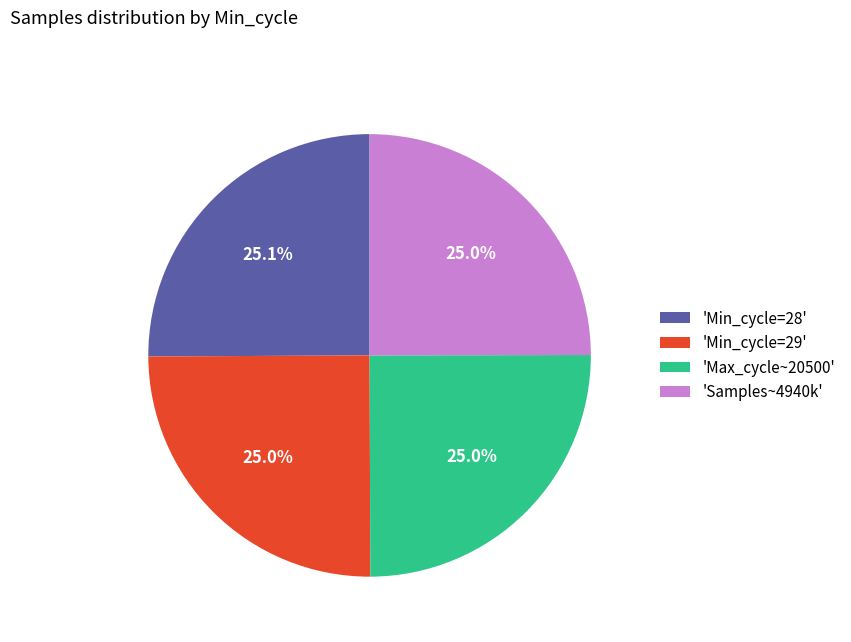

What percentage do 'Min_cycle=28' and 'Samples~4940k' together represent?

50.1%